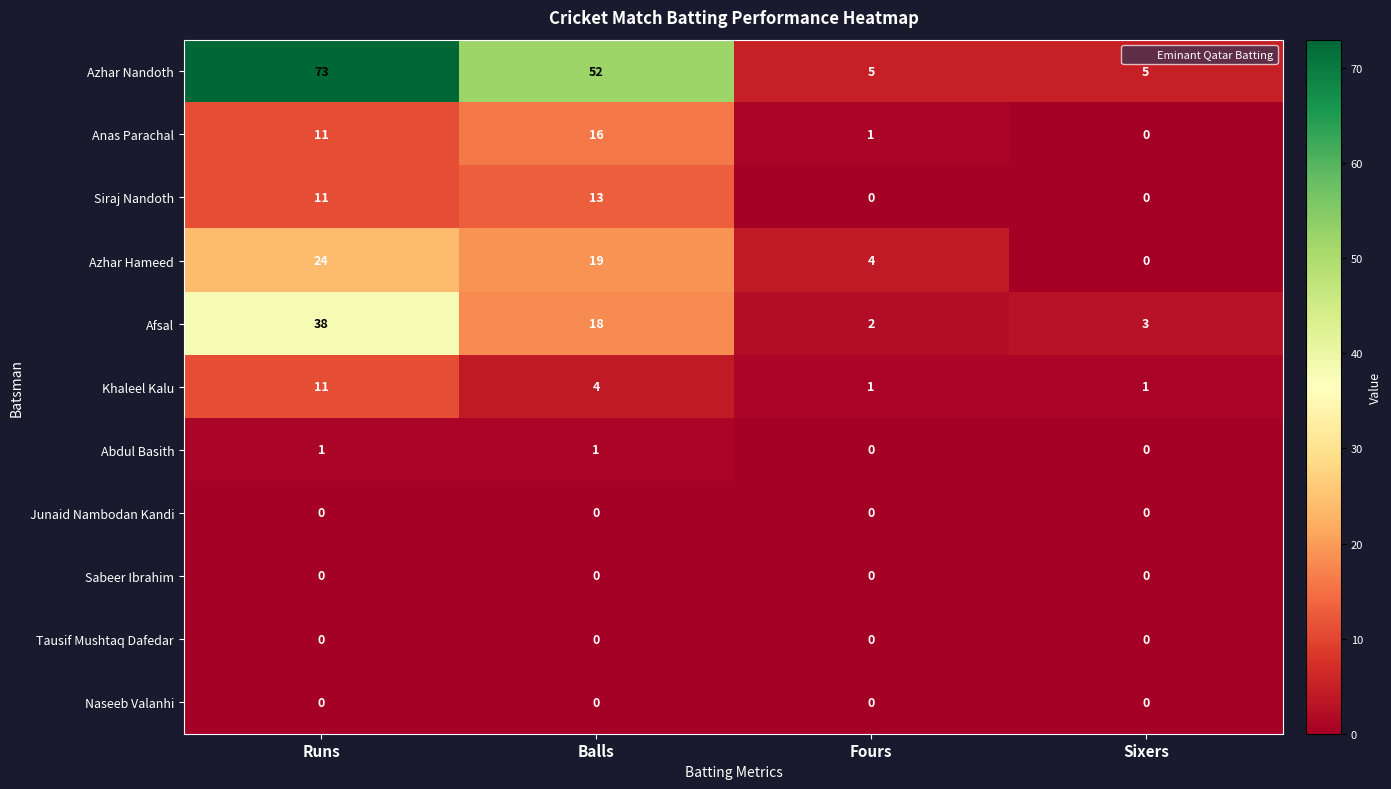

Is the value of Sabeer Ibrahim at Fours greater than the value of Azhar Hameed at Runs?

No